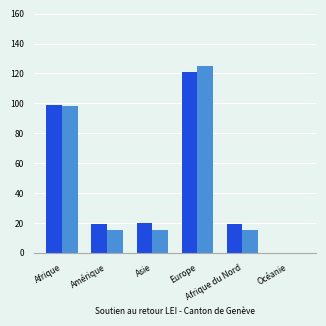

What is the maximum value shown in the chart?

125